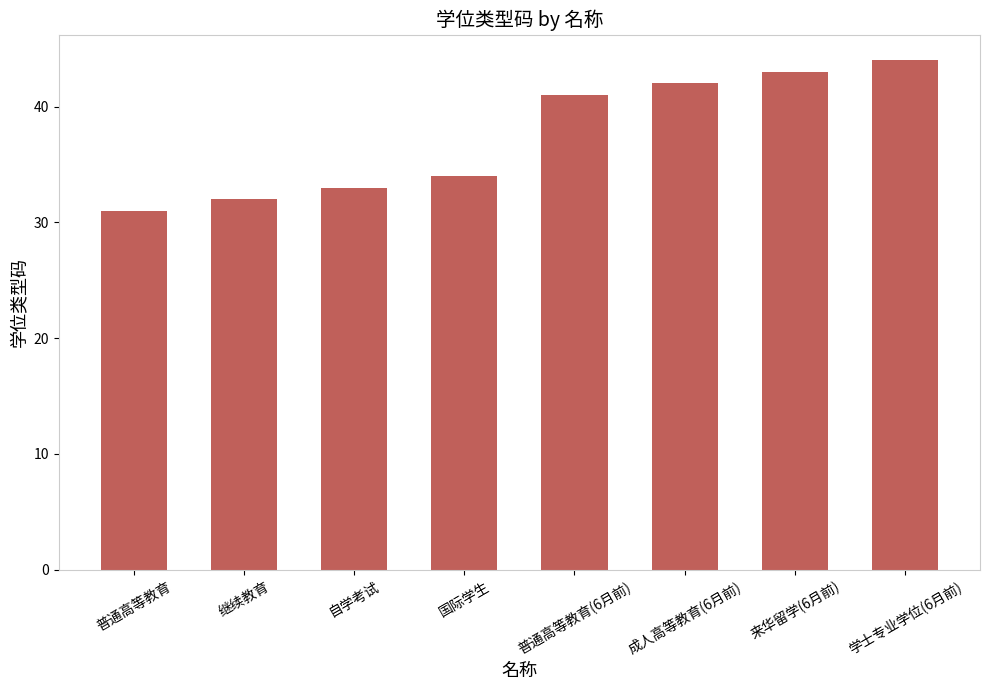

At which label is the value closest to 37?

国际学生